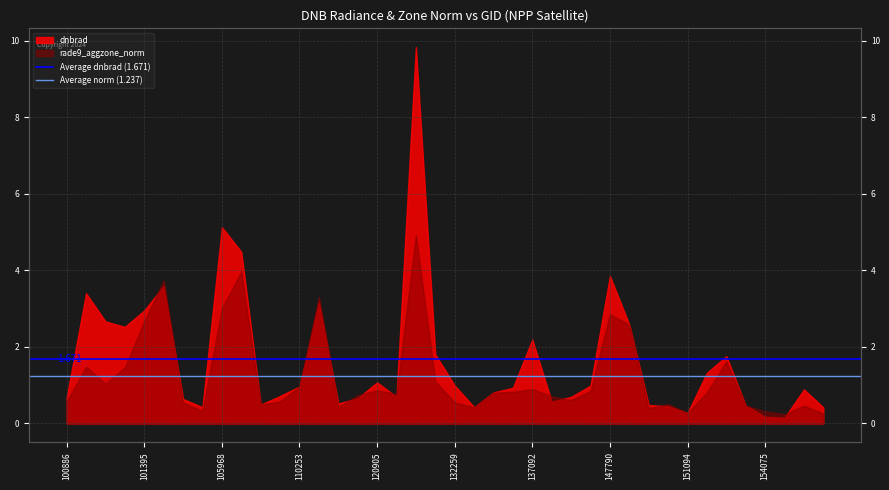

List the series in order of their overall mean, highest first.

Average dnbrad (1.671), Average norm (1.237)